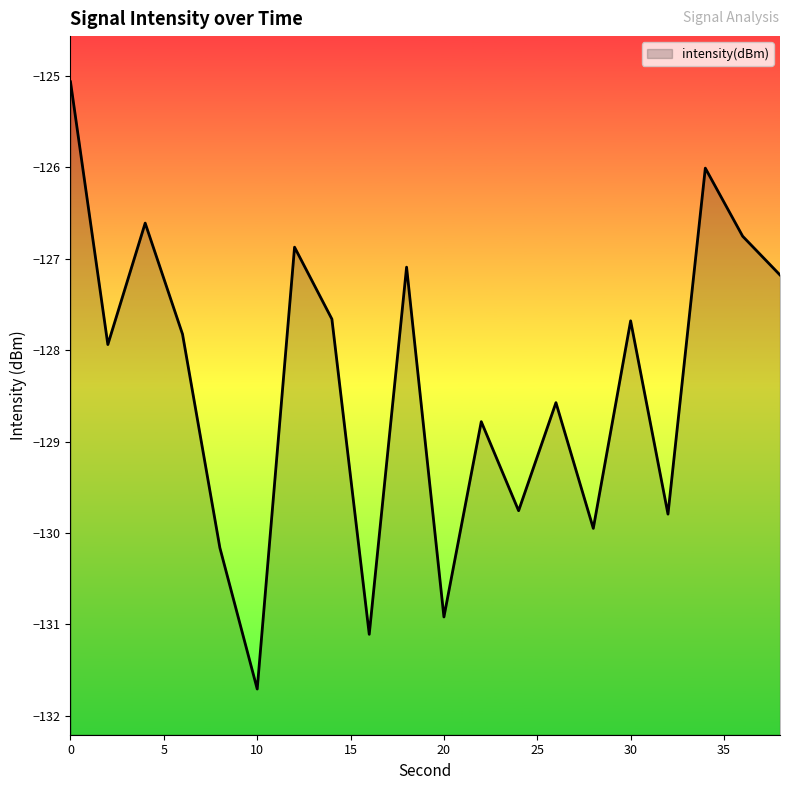

How many lines are shown in the chart?

1